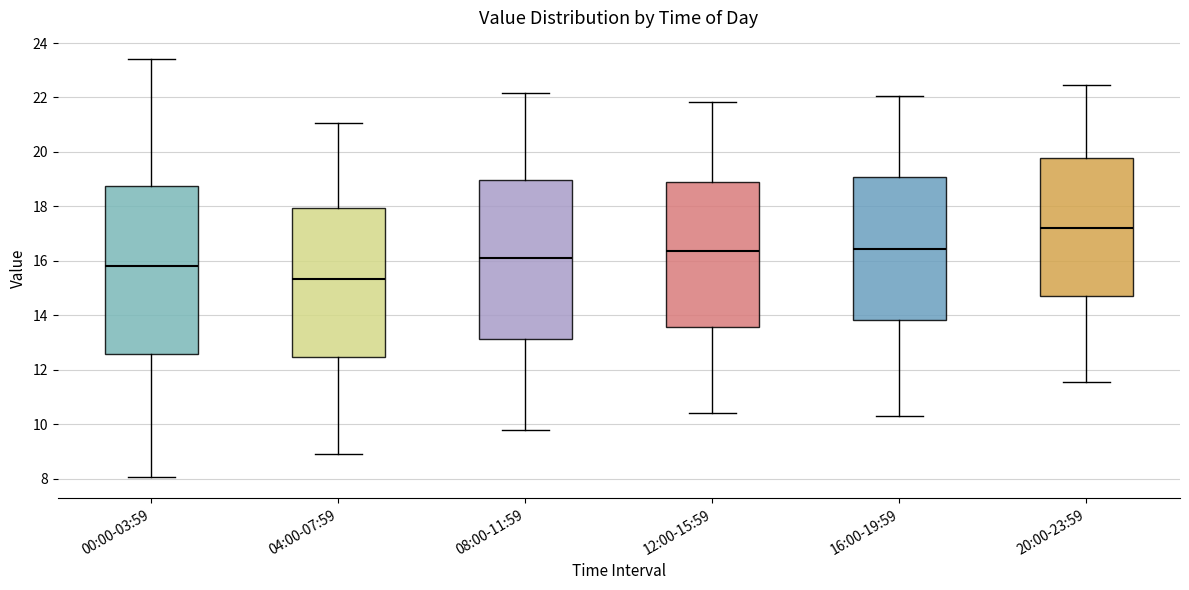

Which box is the tallest, from its lower edge to its upper edge?

00:00-03:59